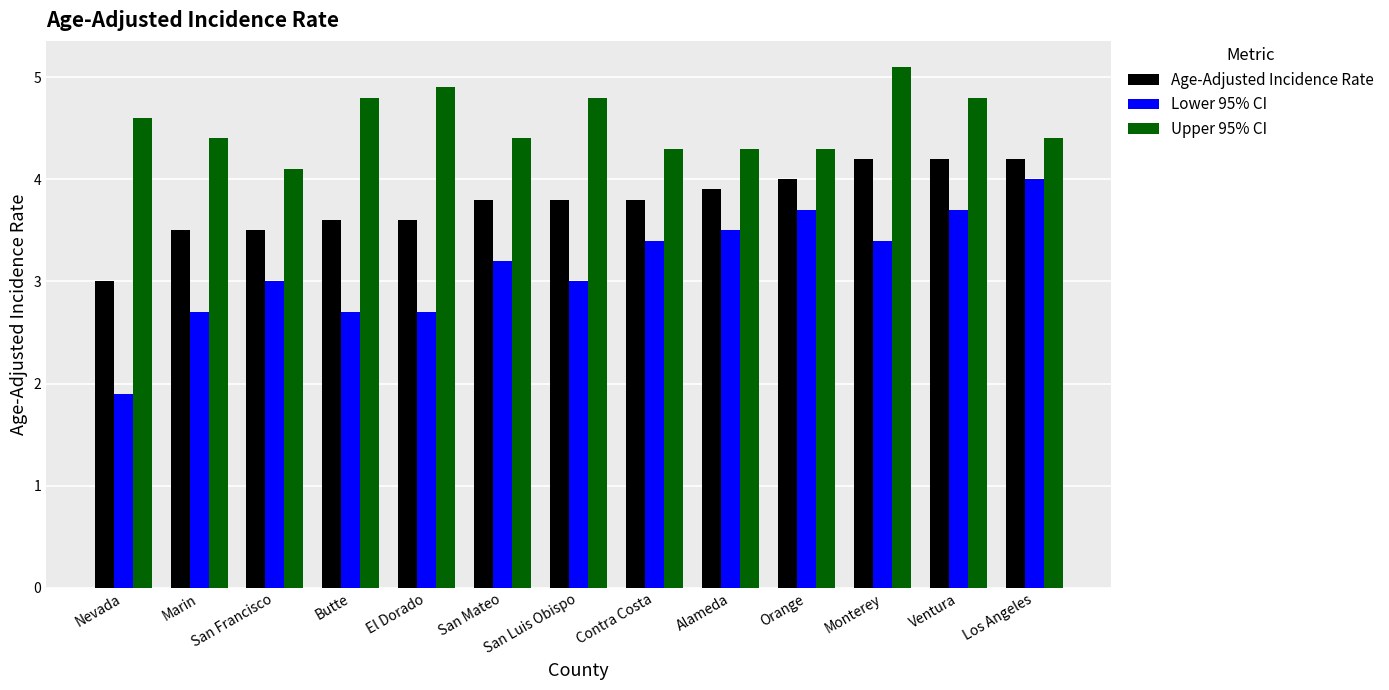

Which label corresponds to the largest value in the chart?

Monterey